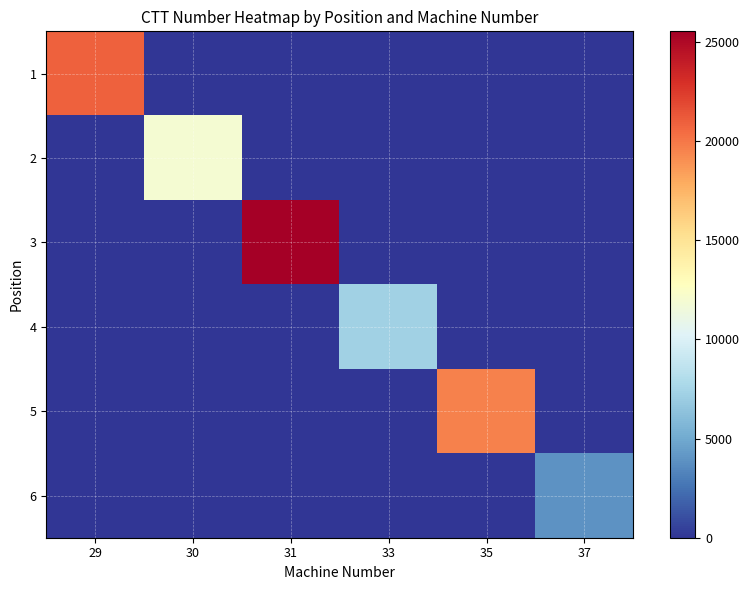

At which category does the chart reach its peak across all series?

31